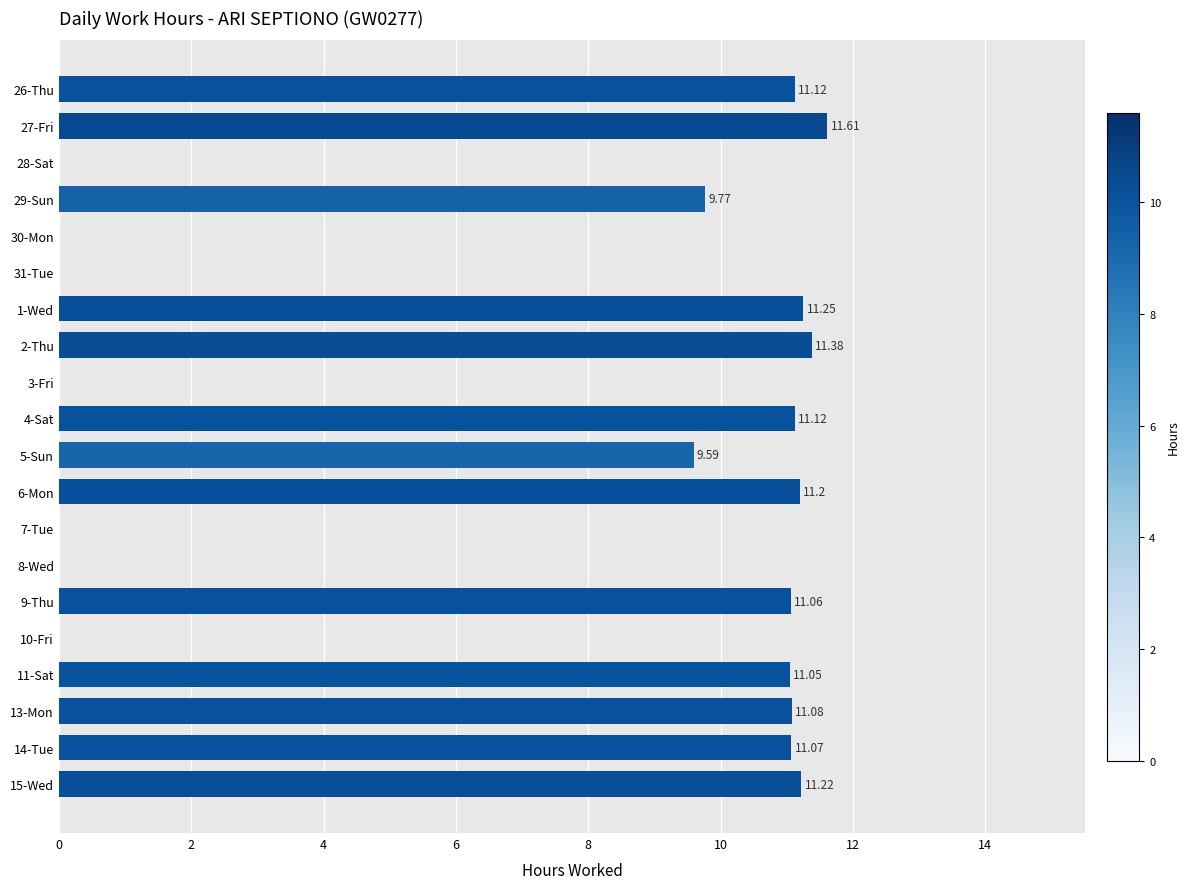

What is the change in value from 28-Sat to 29-Sun?

+9.8